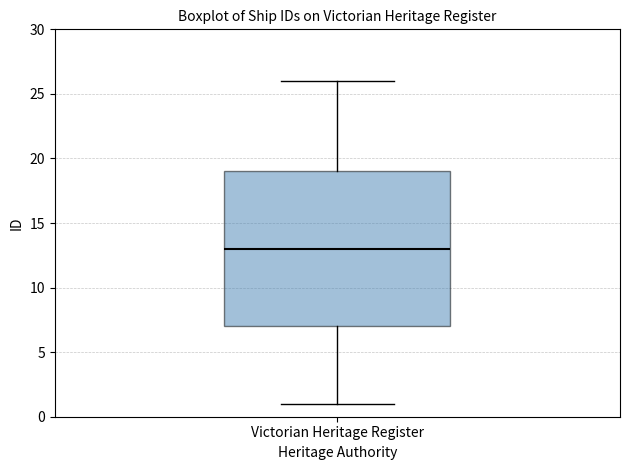

Read this box plot against the y-axis: the position of the median line, the range covered by the box, and the ends of both whiskers. The values are not printed on the chart, so give them approximately, as read against the axis.

median 13, box 7 to 19, whiskers 1 to 26